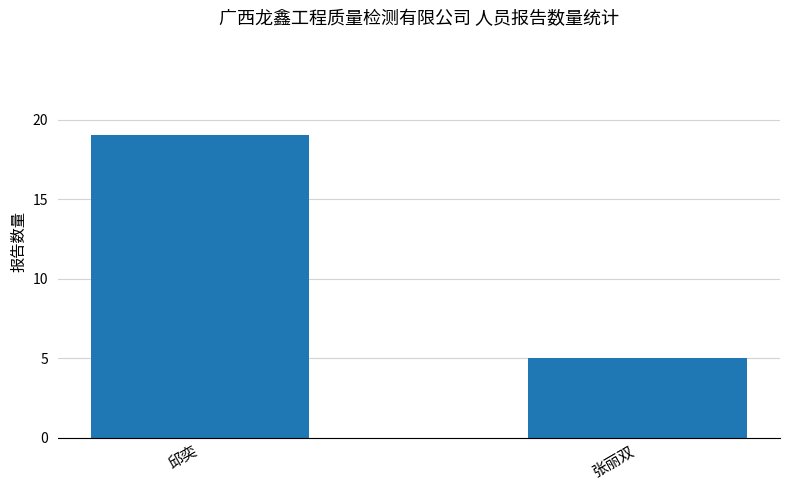

What is the value of the 2nd bar from the left?

5